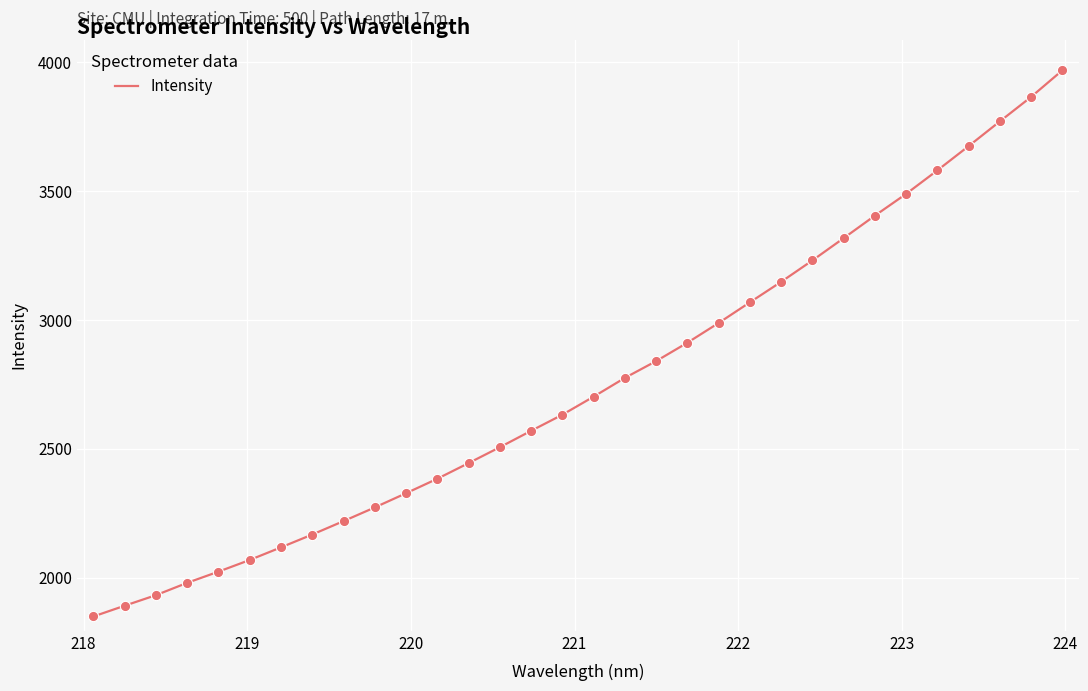

What is the smallest value displayed?

1850.3